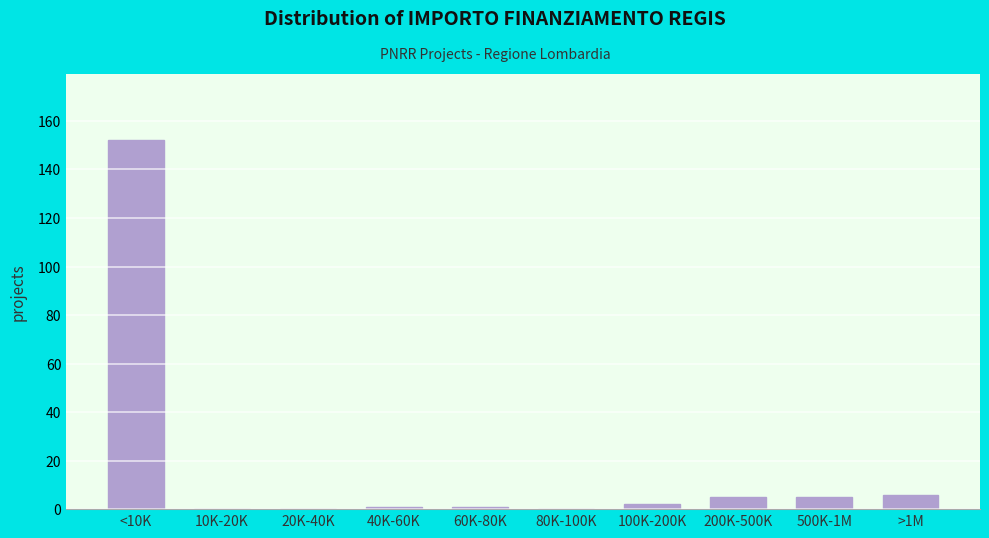

Reading left to right, extract all data points from this chart.

<10K=152	10K-20K=0	20K-40K=0	40K-60K=1	60K-80K=1	80K-100K=0	100K-200K=2	200K-500K=5	500K-1M=5	>1M=6